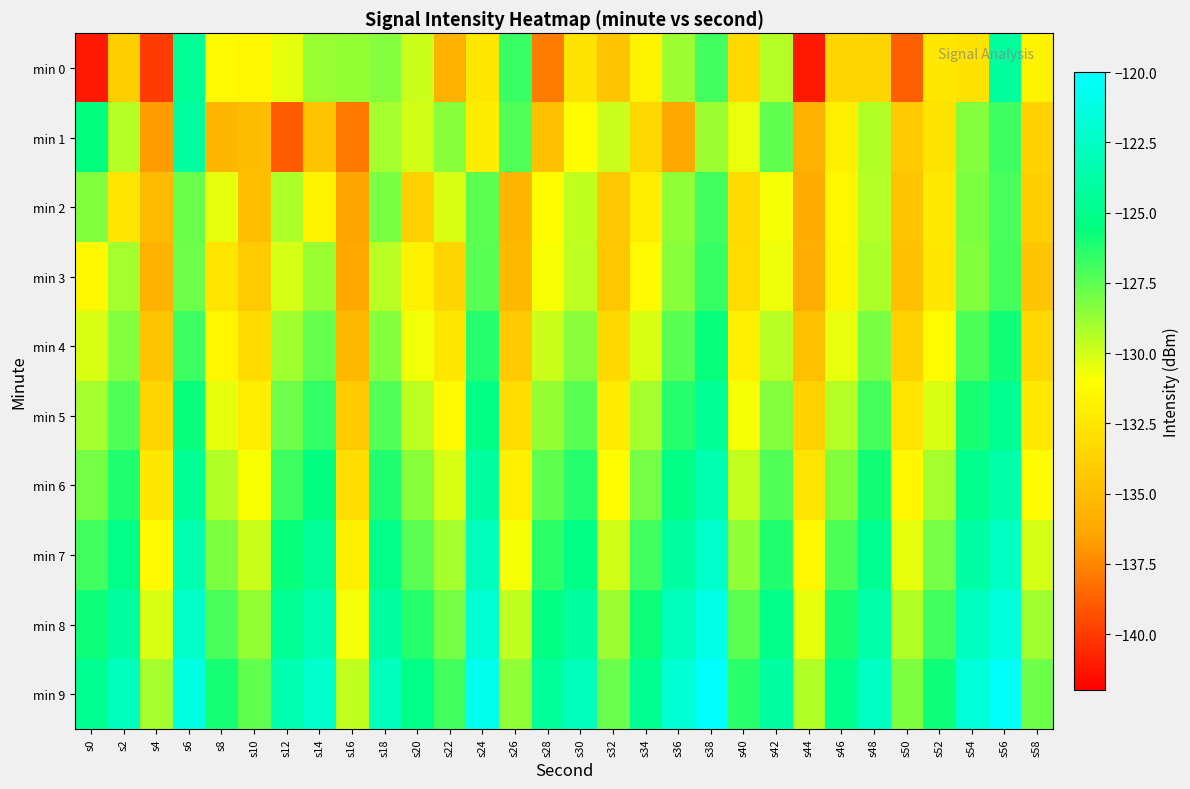

List the series in order of their peak value, highest first.

min 9, min 8, min 7, min 6, min 1, min 0, min 5, min 4, min 3, min 2